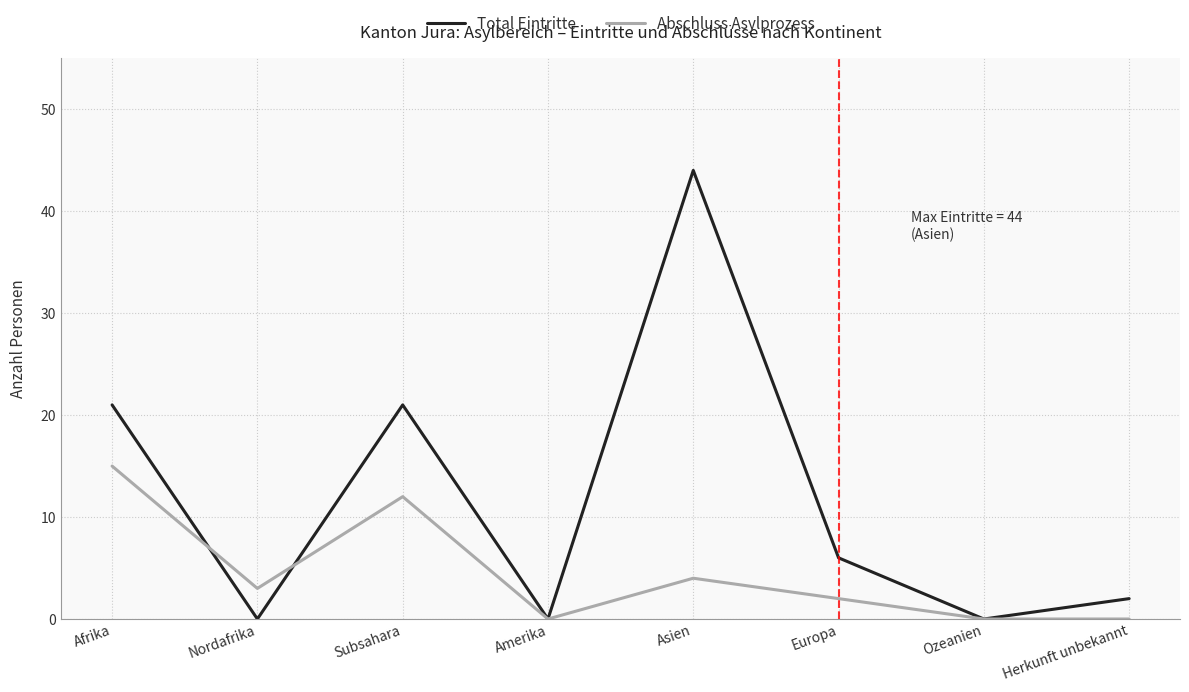

What are all the series names shown in the legend?

Total Eintritte, Abschluss Asylprozess